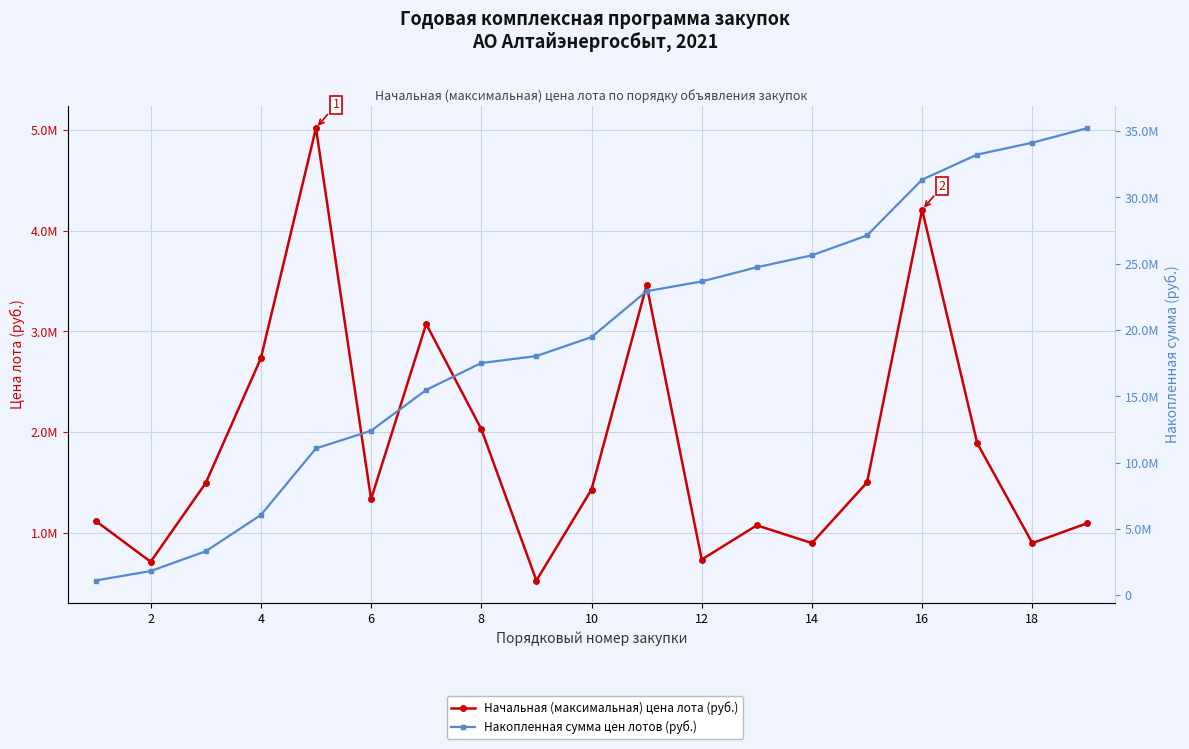

True or false: Накопленная сумма цен лотов (руб.) and Начальная (максимальная) цена лота (руб.) cross at least once.

False